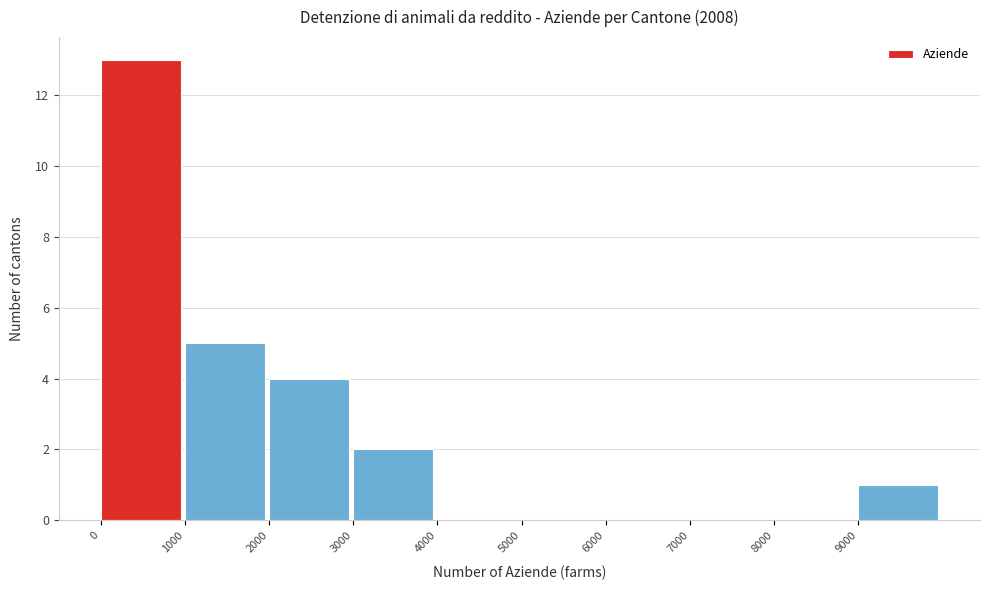

Reading left to right, transcribe this chart: for each bar, give the range it covers on the x-axis and its height. The values are not printed on the chart, so give them approximately, as read against the axis.

0 to 1000: 13
1000 to 2000: 5
2000 to 3000: 4
3000 to 4000: 2
4000 to 5000: 0
5000 to 6000: 0
6000 to 7000: 0
7000 to 8000: 0
8000 to 9000: 0
9000 to 10000: 1